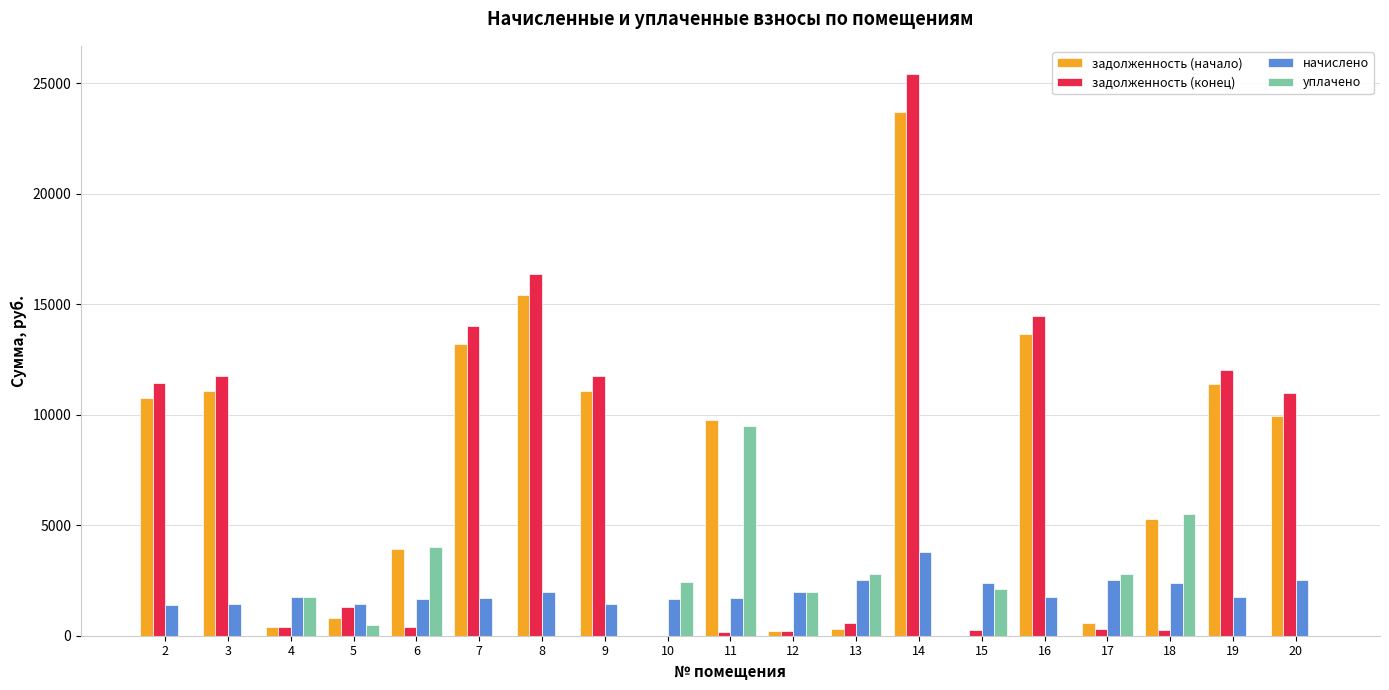

Does the chart contain stacked bars?

No